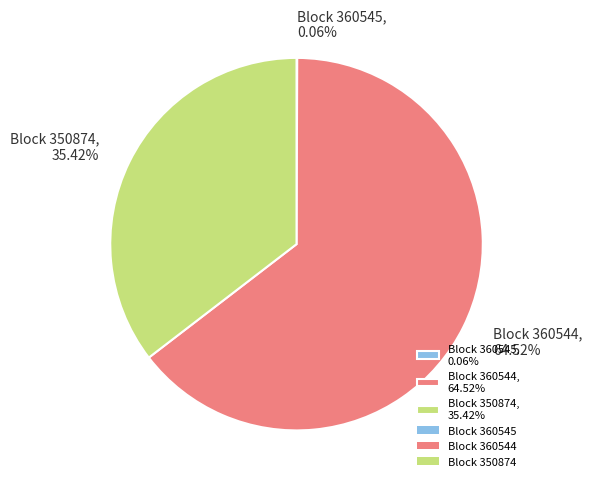

Approximately how many times larger is the value at Block 360544, 64.52% compared to Block 350874, 35.42%?

1.8